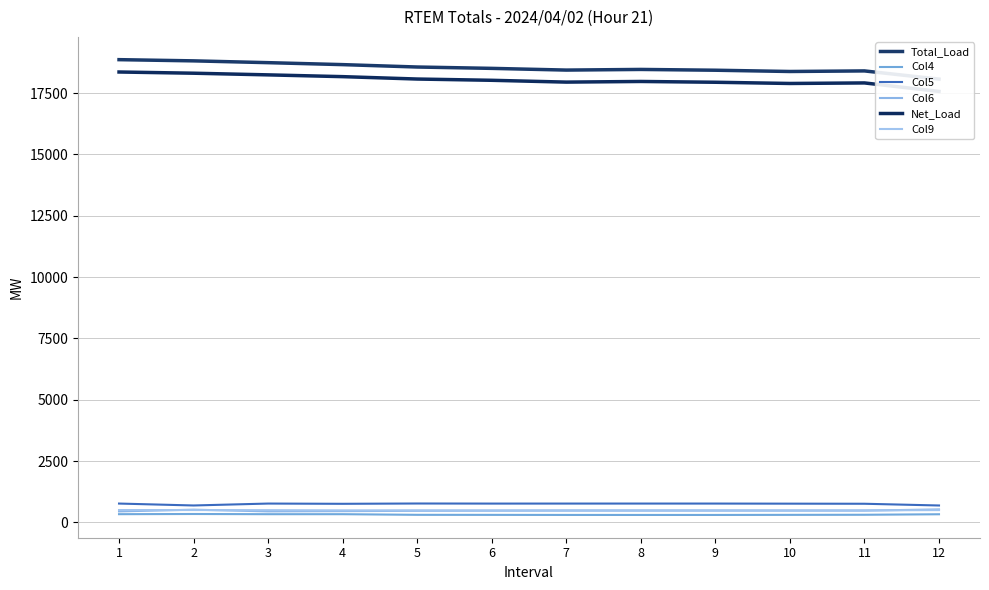

True or false: Col4 has more than 2 points higher than both neighbors.

False